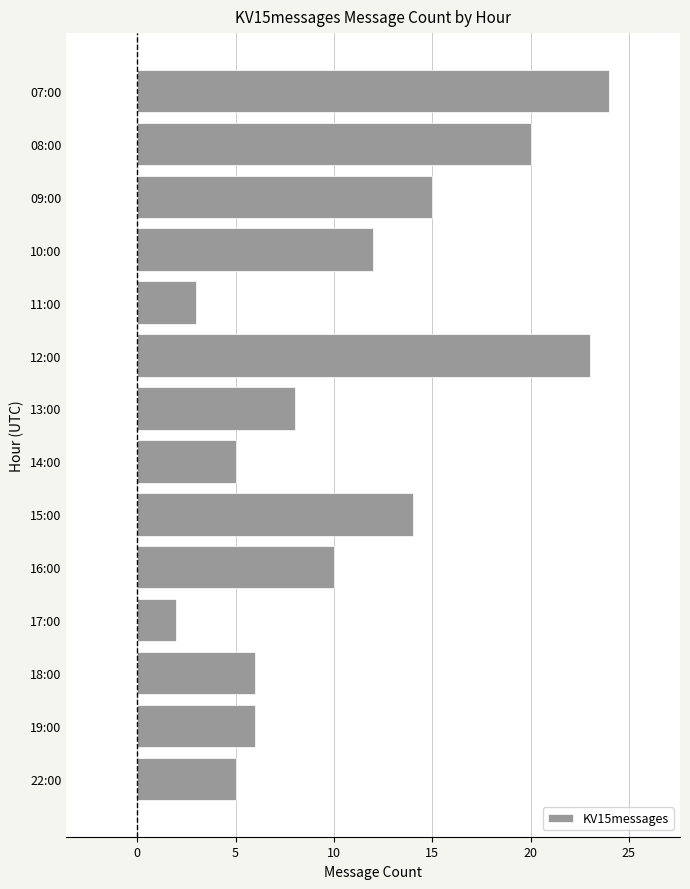

Which category has the highest value across all series?

07:00